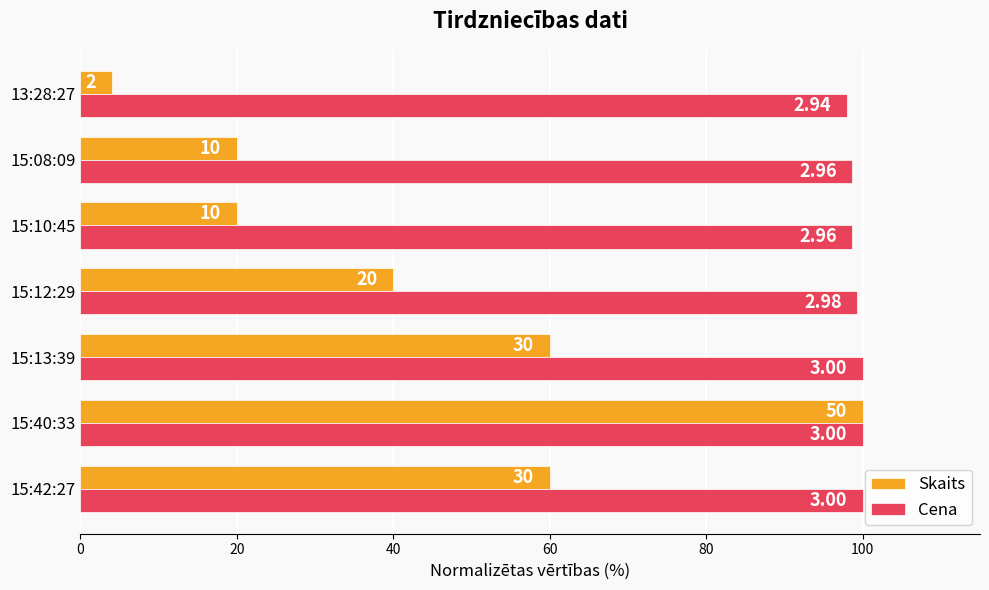

Count the Cena values in the range 98 to 100.

7